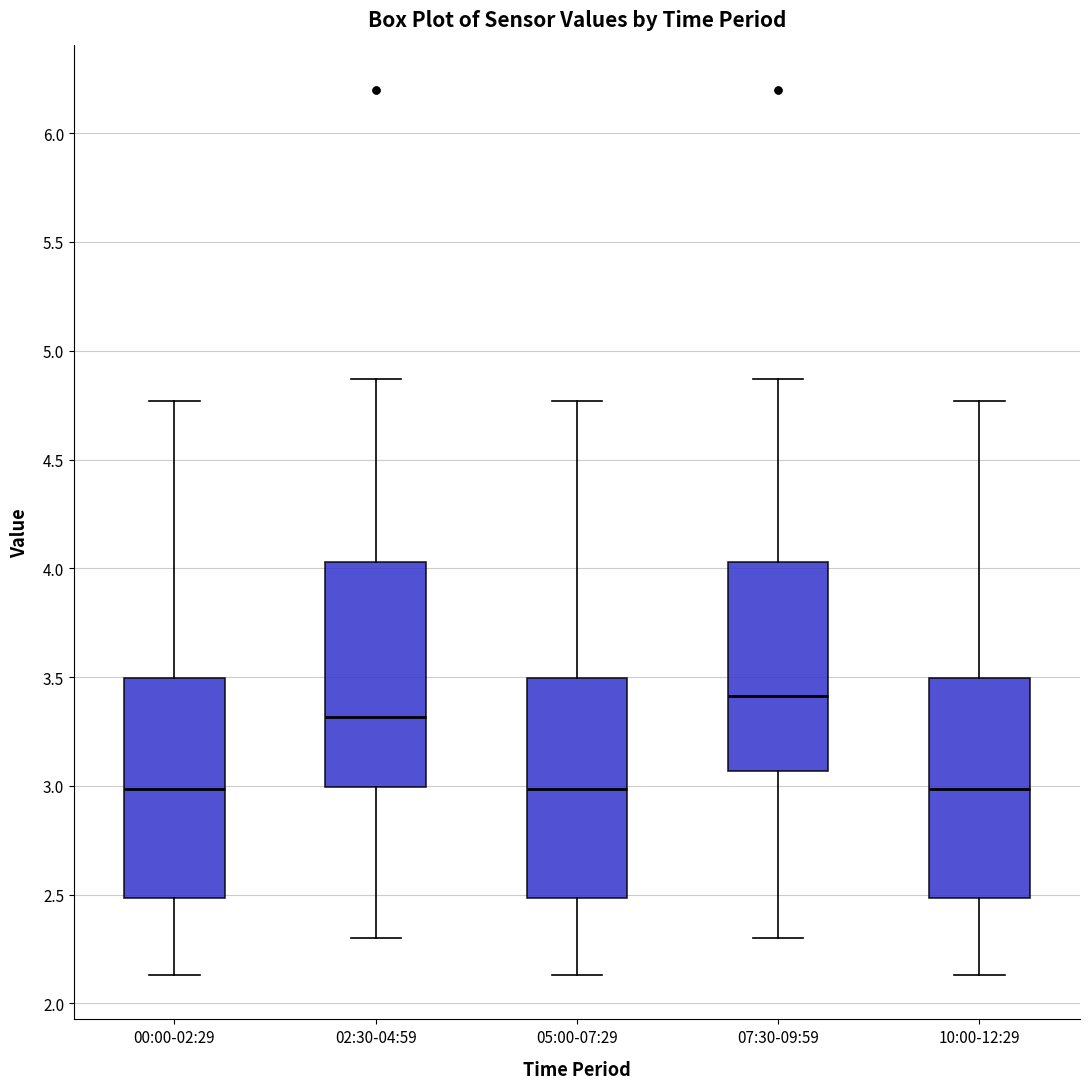

Reading left to right, transcribe this box plot: for each box, give where its median line is, the range the box spans, and where its two whiskers end, as read against the y-axis. The values are not printed on the chart, so give them approximately, as read against the axis.

00:00-02:29: median 3.00, box 2.50 to 3.50, whiskers 2.15 to 4.75
02:30-04:59: median 3.30, box 3.00 to 4.05, whiskers 2.30 to 4.85
05:00-07:29: median 3.00, box 2.50 to 3.50, whiskers 2.15 to 4.75
07:30-09:59: median 3.40, box 3.05 to 4.05, whiskers 2.30 to 4.85
10:00-12:29: median 3.00, box 2.50 to 3.50, whiskers 2.15 to 4.75